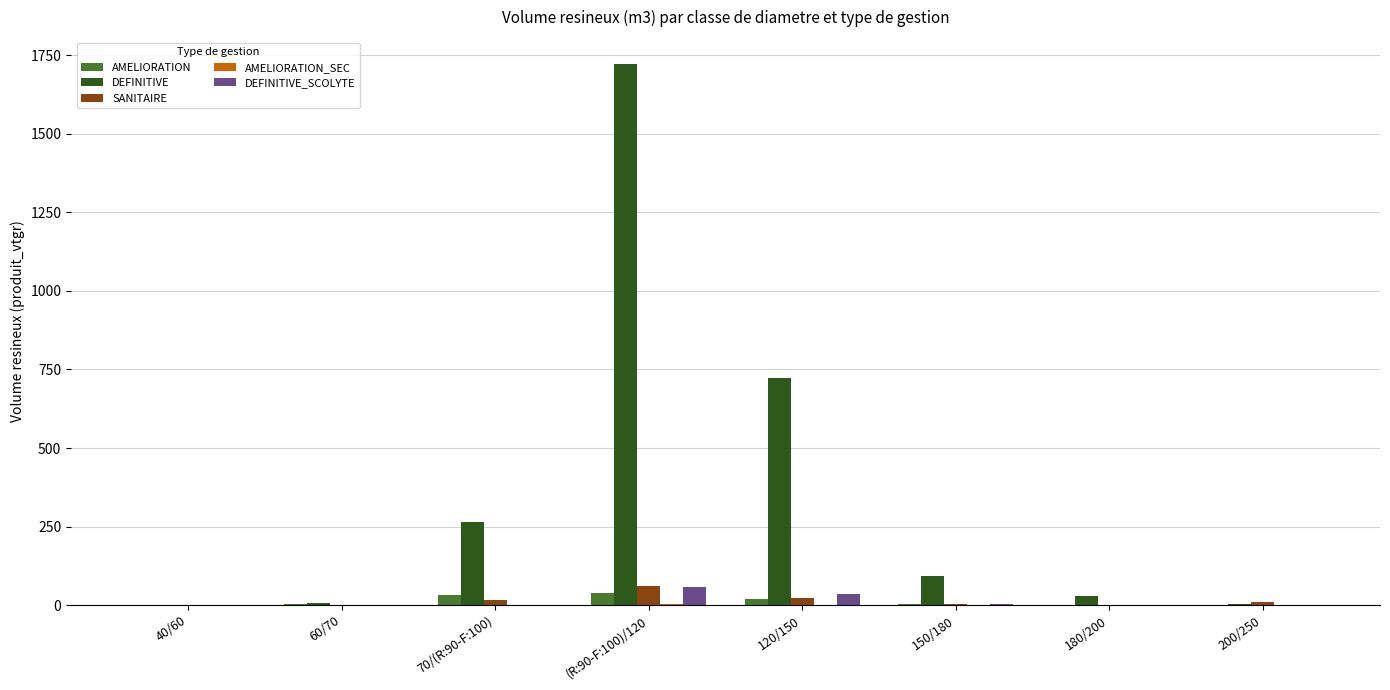

At which category is the sum across all series the highest?

(R:90-F:100)/120